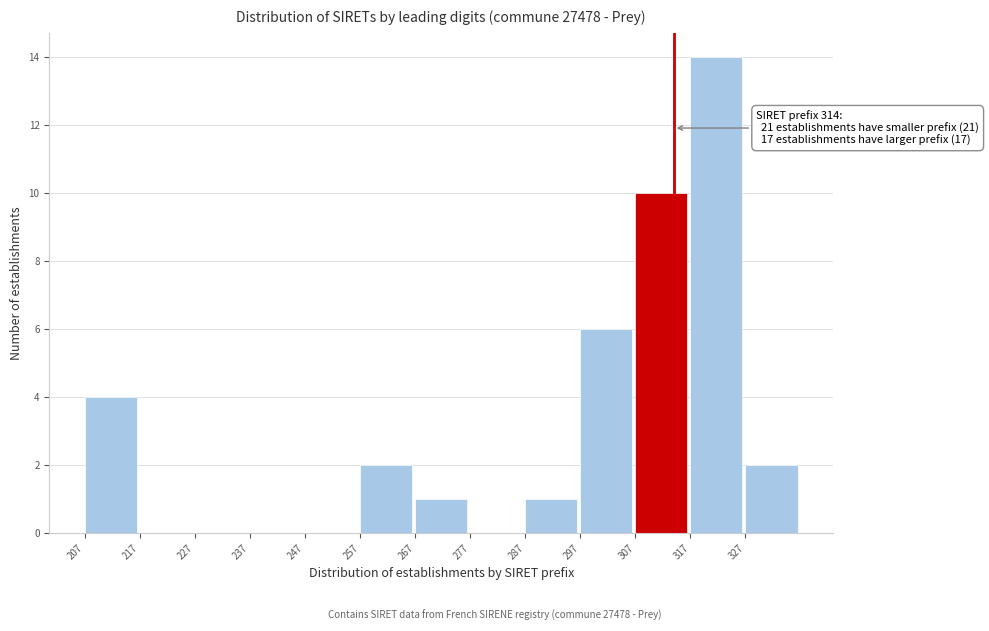

Which range on the x-axis has the tallest bar?

317 to 327